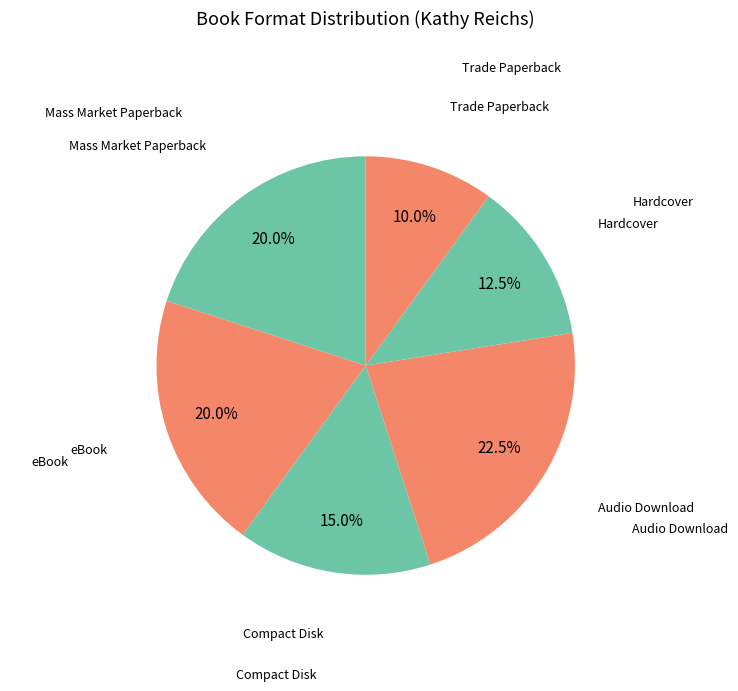

To the nearest percent, what is the combined percentage of Audio Download and Hardcover?

35%